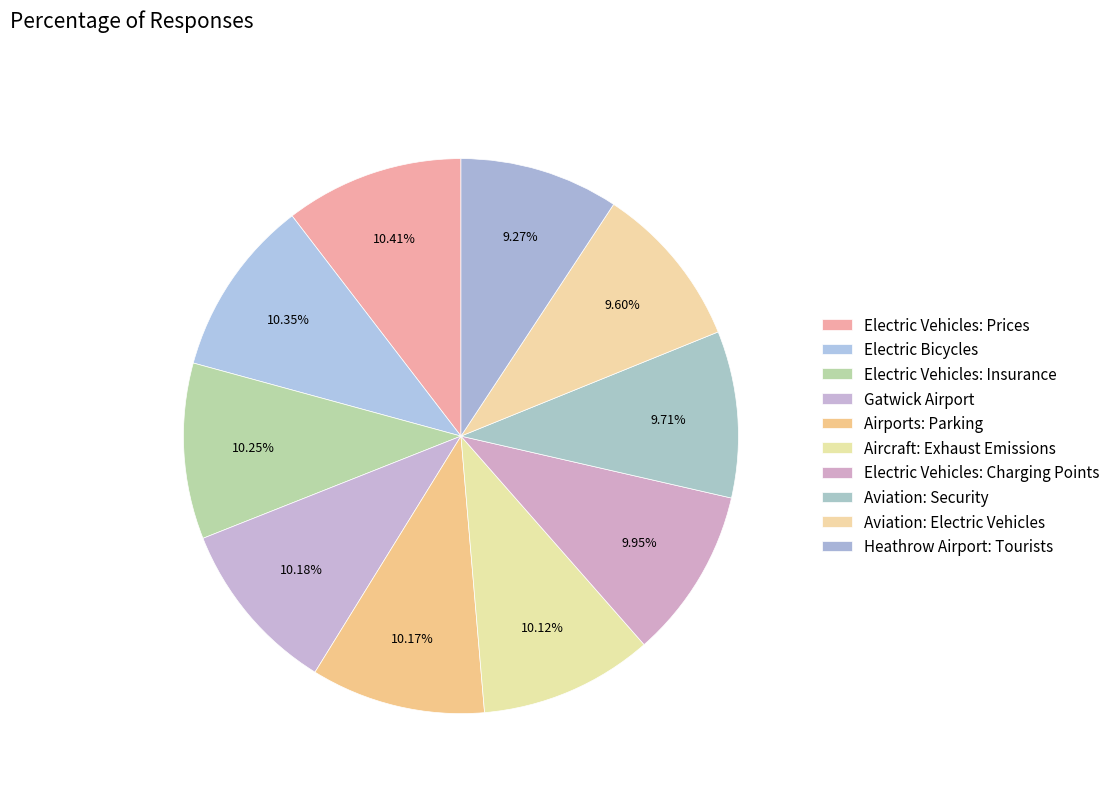

How many slices are in this pie chart?

10